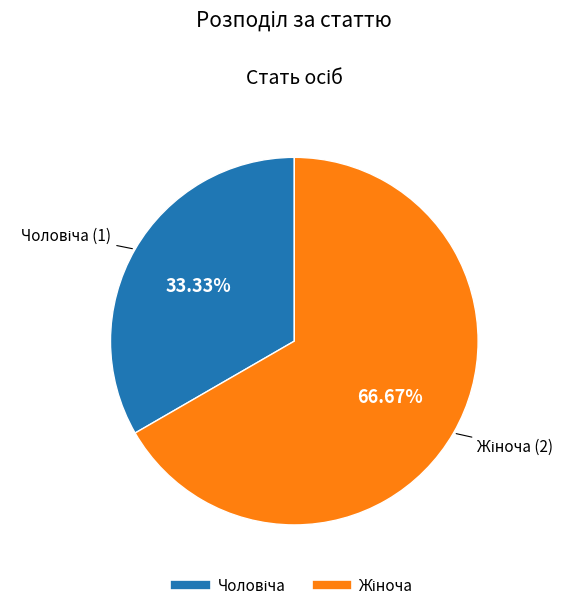

Is there a majority slice in this chart?

Yes